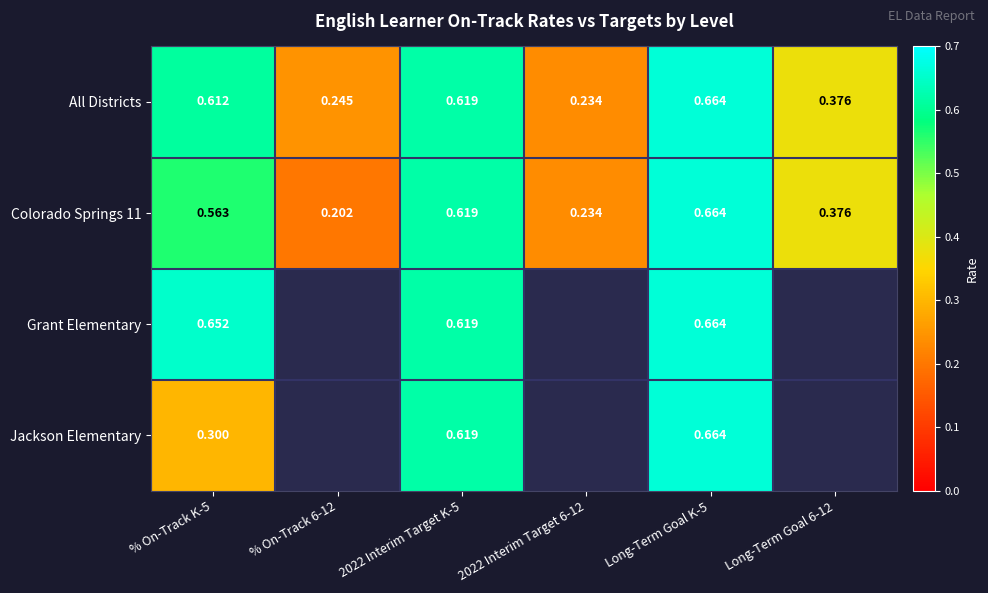

Is the value of Colorado Springs 11 at % On-Track 6-12 greater than the value of All Districts at % On-Track 6-12?

No